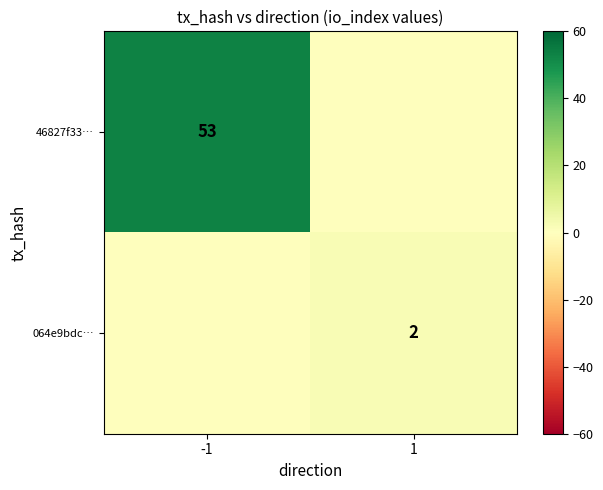

The 46827f33… series shows 15 at -1. True or false?

False